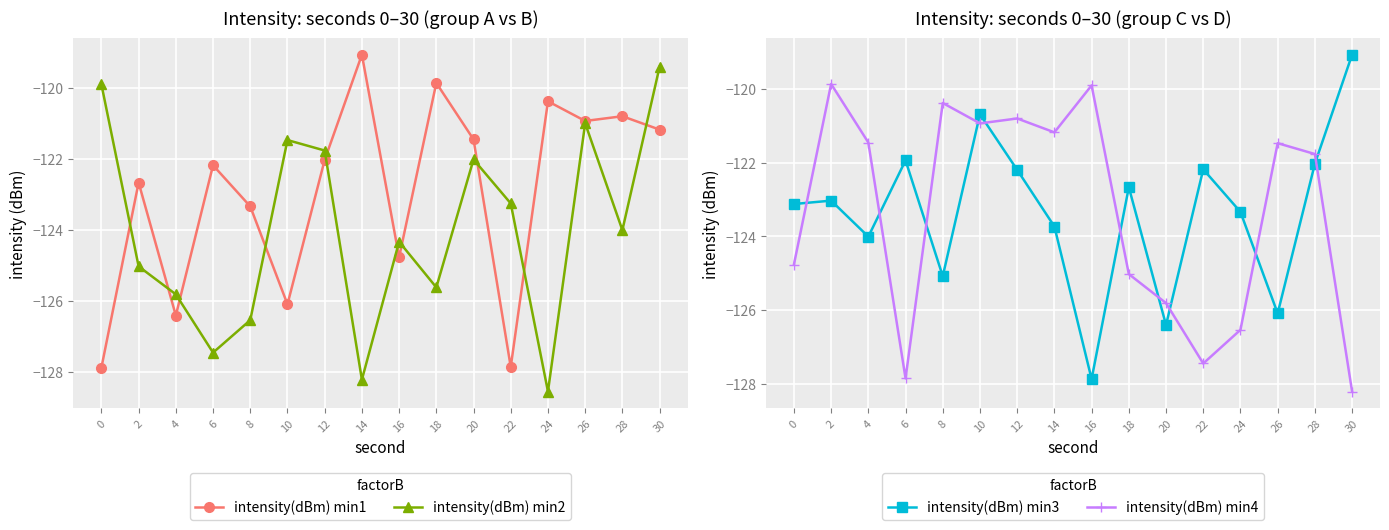

What is the difference between the maximum and second lowest values in the intensity(dBm) min3 series?

7.3